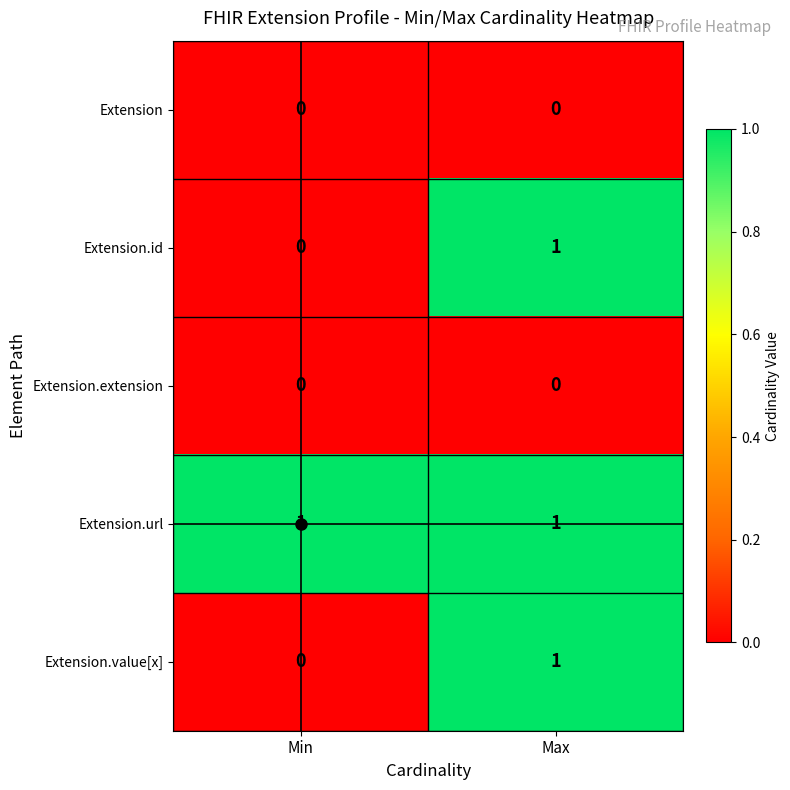

Which series has the largest total across all categories?

Extension.url